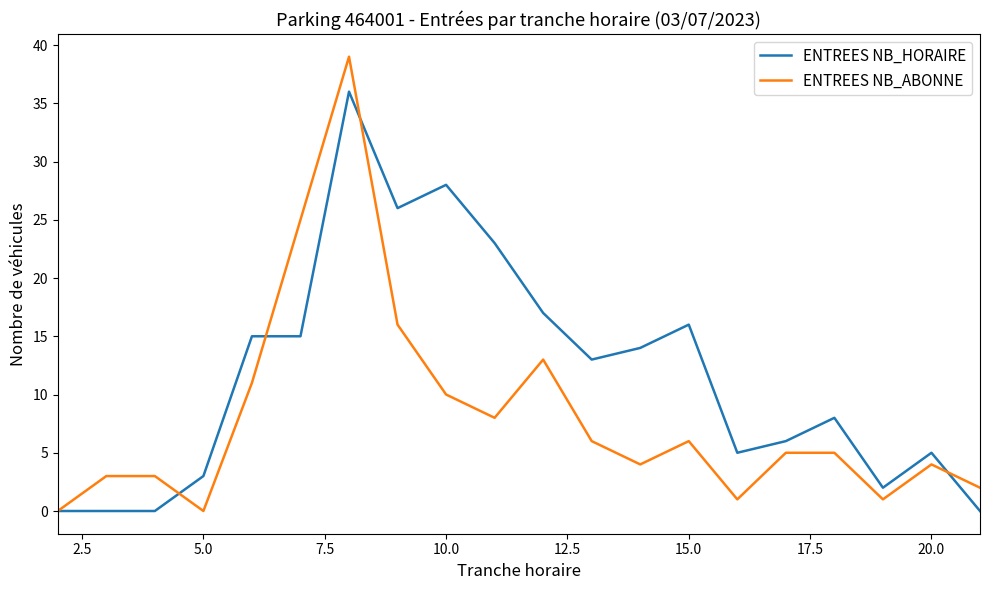

Which series ends up on top after the final intersection of ENTREES NB_ABONNE and ENTREES NB_HORAIRE?

ENTREES NB_ABONNE